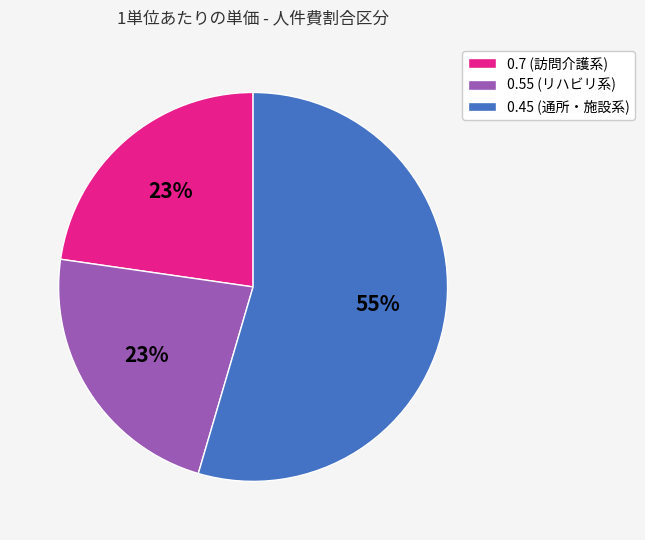

True or false: 0.55 (リハビリ系) accounts for 23% of the total.

True